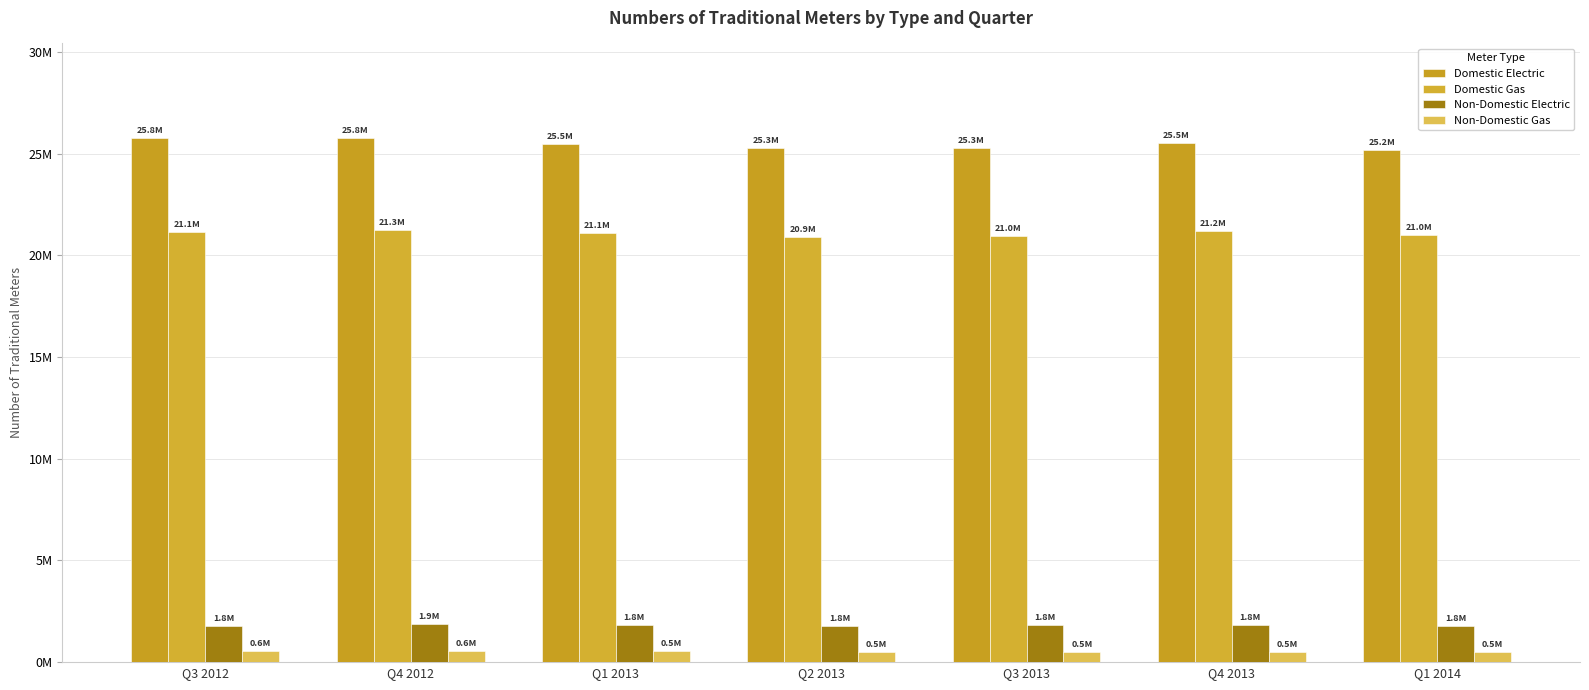

Rank the series at Q1 2014 from lowest to highest value.

Non-Domestic Gas, Non-Domestic Electric, Domestic Gas, Domestic Electric